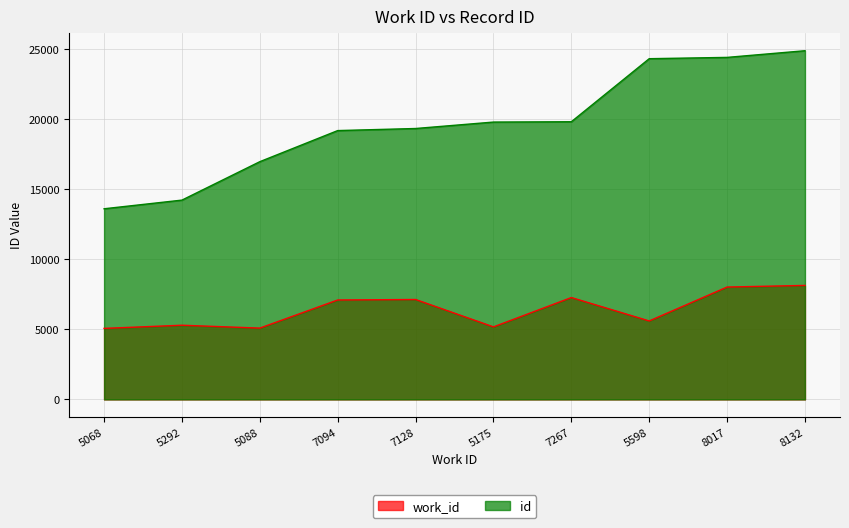

In work_id, how many points are lower than both neighbors (excluding endpoints)?

3